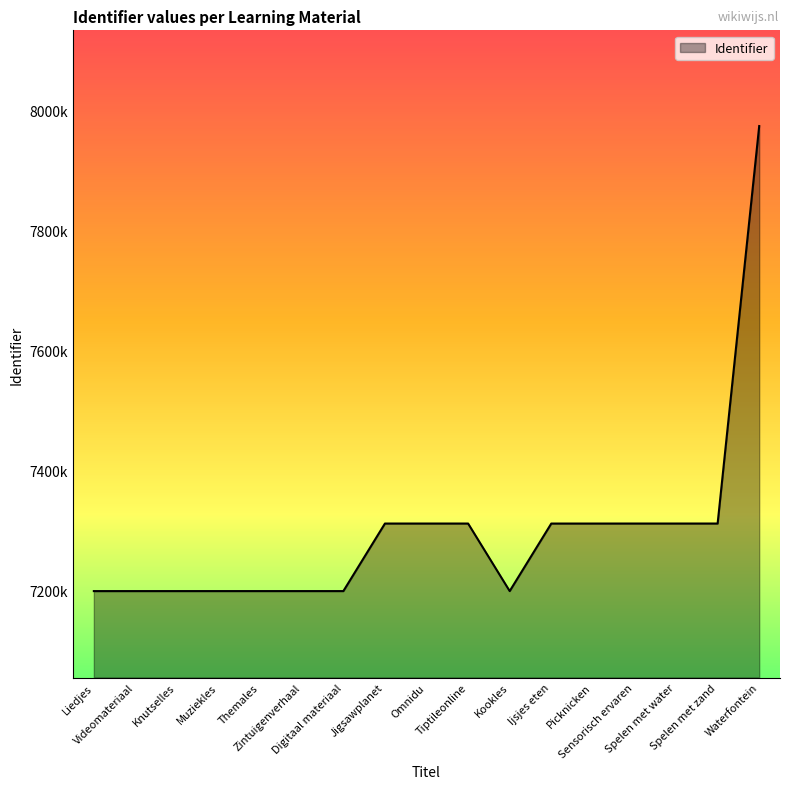

Reading left to right, extract all data points from this chart.

Liedjes=7199106	Videomateriaal=7199108	Knutselles=7199110	Muziekles=7199112	Themales=7199114	Zintuigenverhaal=7199115	Digitaal materiaal=7199105	Jigsawplanet=7311661	Omnidu=7311662	Tiptileonline=7311664	Kookles=7199111	Ijsjes eten=7311643	Picknicken=7311644	Sensorisch ervaren=7311665	Spelen met water=7311670	Spelen met zand=7311671	Waterfontein=7973959